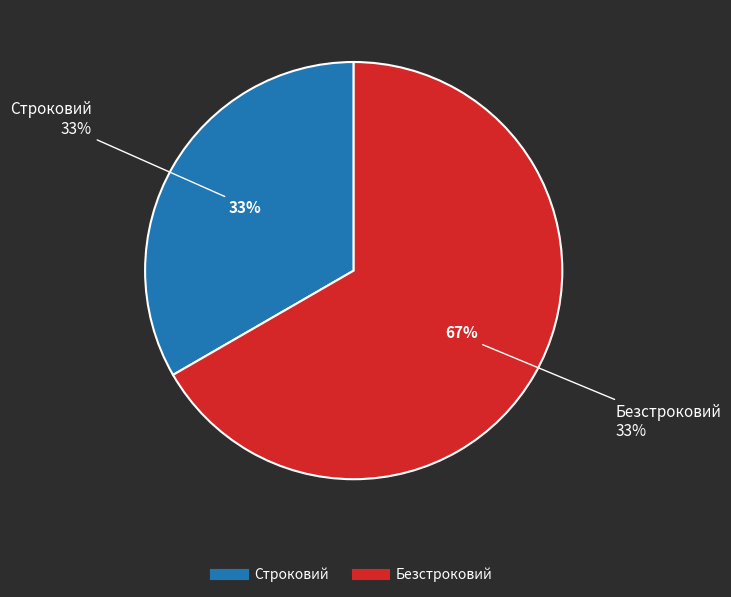

Is the sum of Строковий and Безстроковий greater than half?

Yes